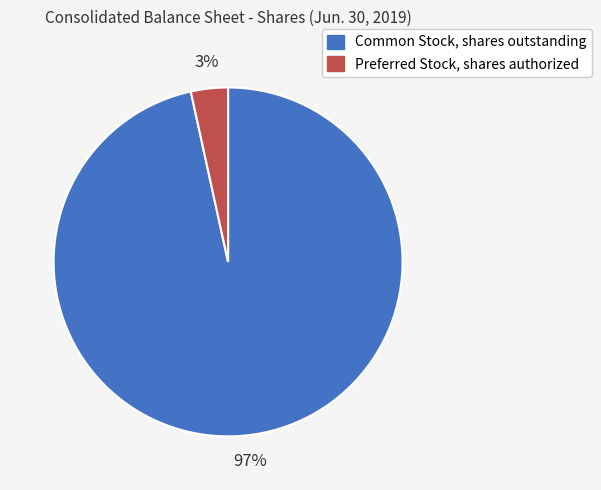

What percentage is the Preferred Stock, shares authorized slice, to the nearest percent?

3%